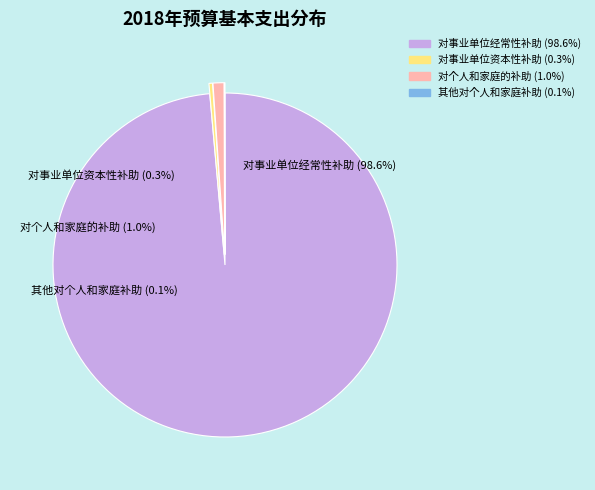

To the nearest percent, what portion does 对个人和家庭的补助 represent?

1%